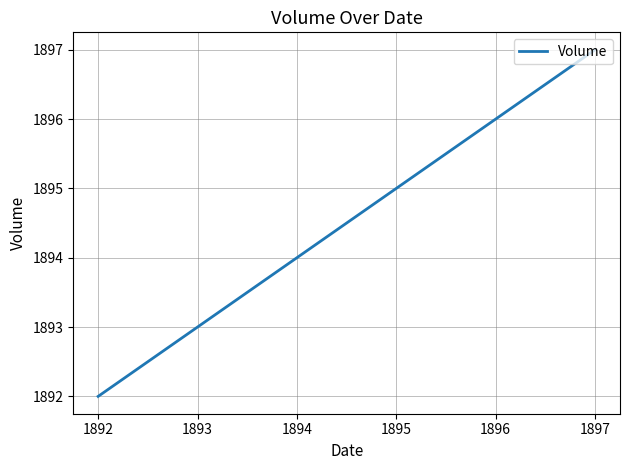

How many distinct data groups are displayed?

1